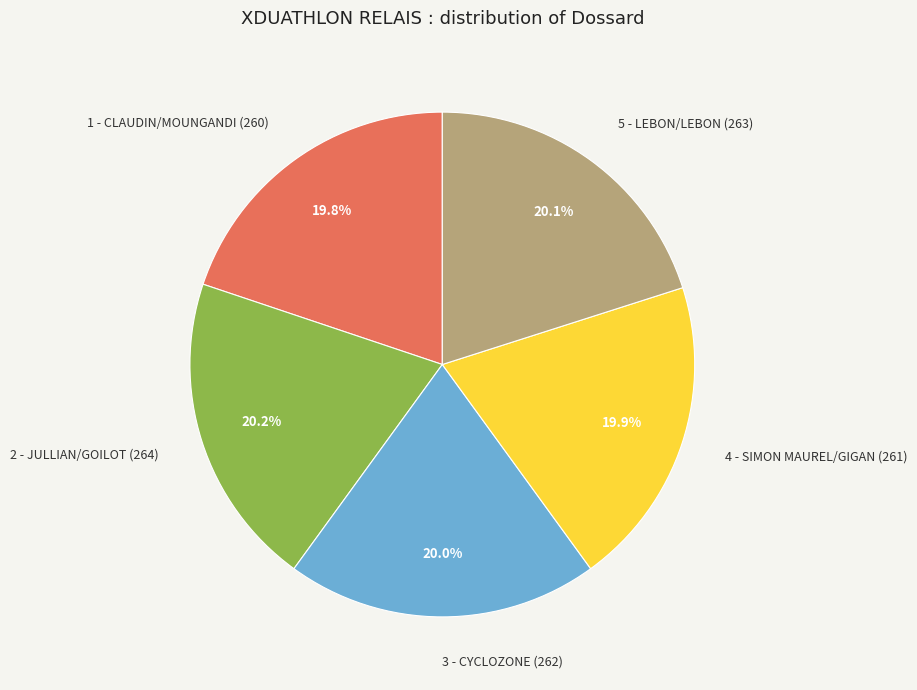

True or false: 4 - SIMON MAUREL/GIGAN (261) accounts for 34% of the total.

False